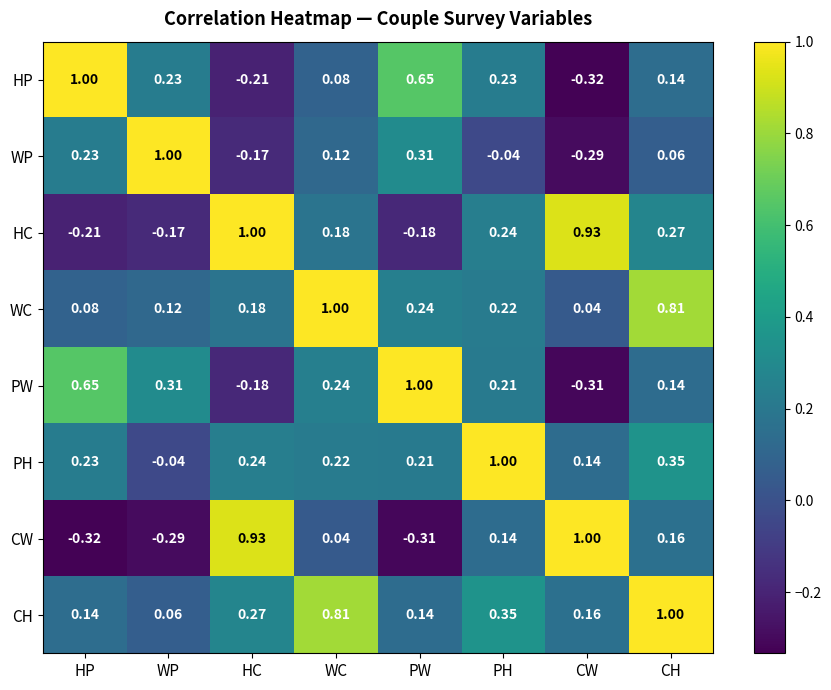

Is the value of PW at CH greater than the value of WC at HC?

No